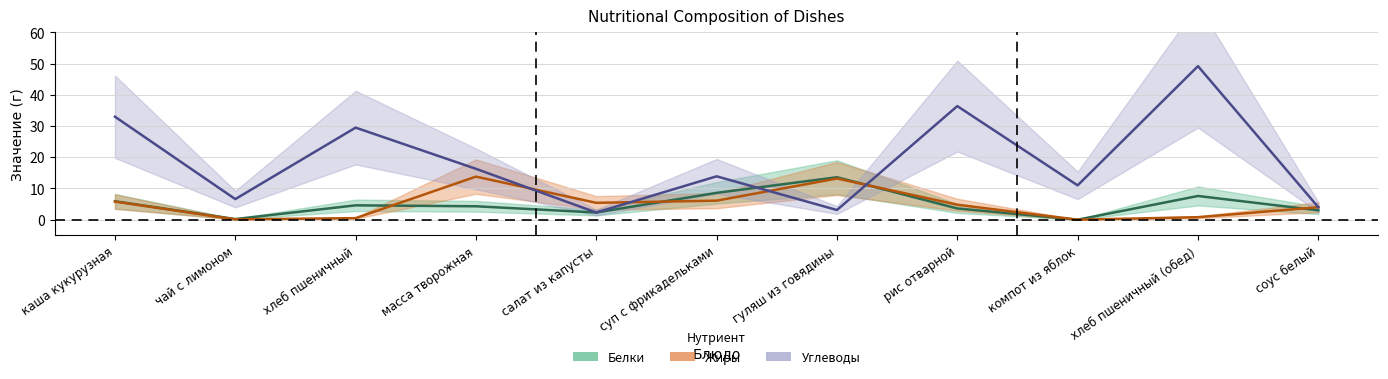

Reading right to left, list all the values displayed in this chart.

Белки: 3.0	7.6	0.0	3.6	13.6	8.6	2.3	4.3	4.6	0.2	5.9
Жиры: 4.0	0.8	0.0	4.8	13.2	6.1	5.4	13.8	0.5	0.1	5.8
Углеводы: 4.0	49.2	11.0	36.4	3.1	13.9	2.3	16.3	29.5	6.6	33.0